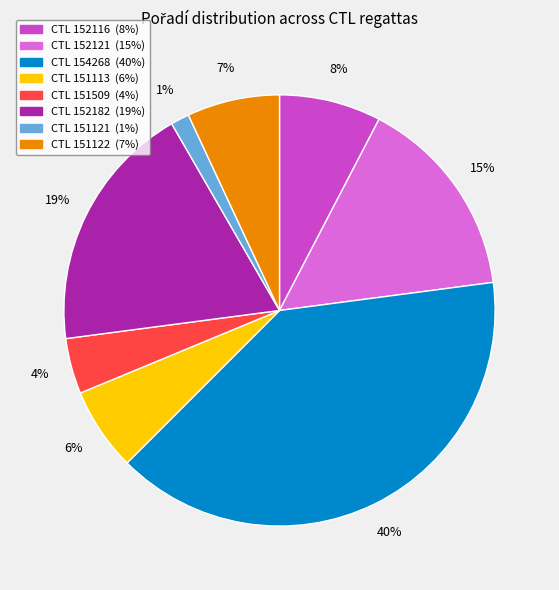

Is there a majority slice in this chart?

No